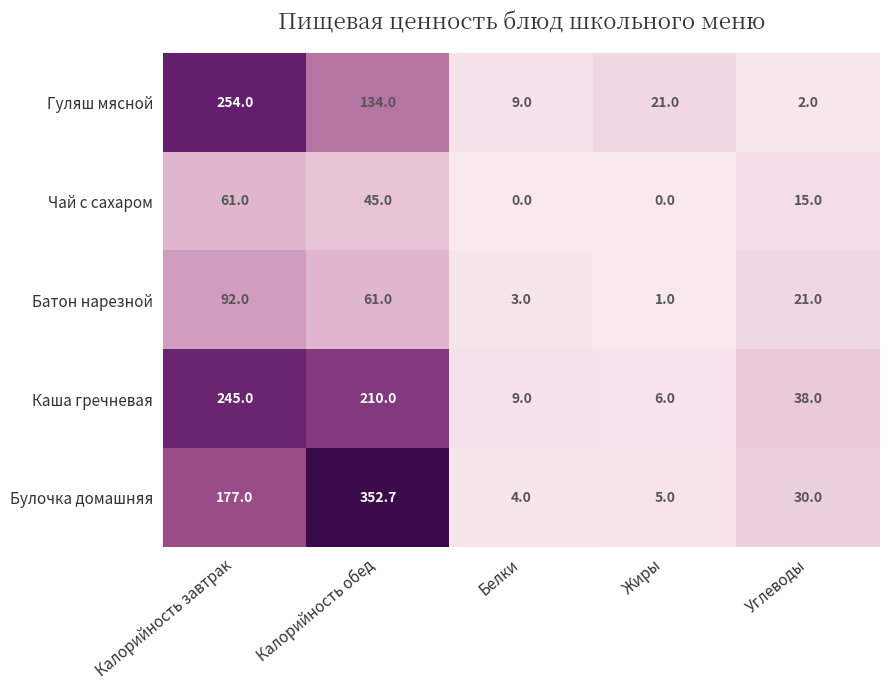

Rank the categories by Булочка домашняя value from lowest to highest.

Белки, Жиры, Углеводы, Калорийность завтрак, Калорийность обед